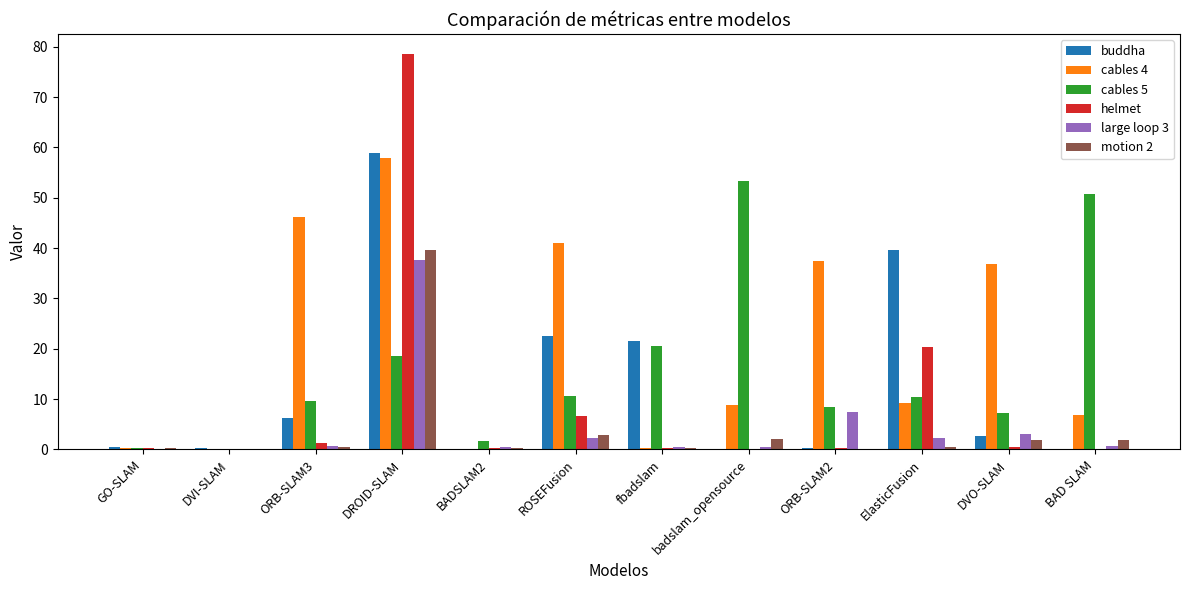

What is the difference between the buddha values at fbadslam and ROSEFusion?

1.1